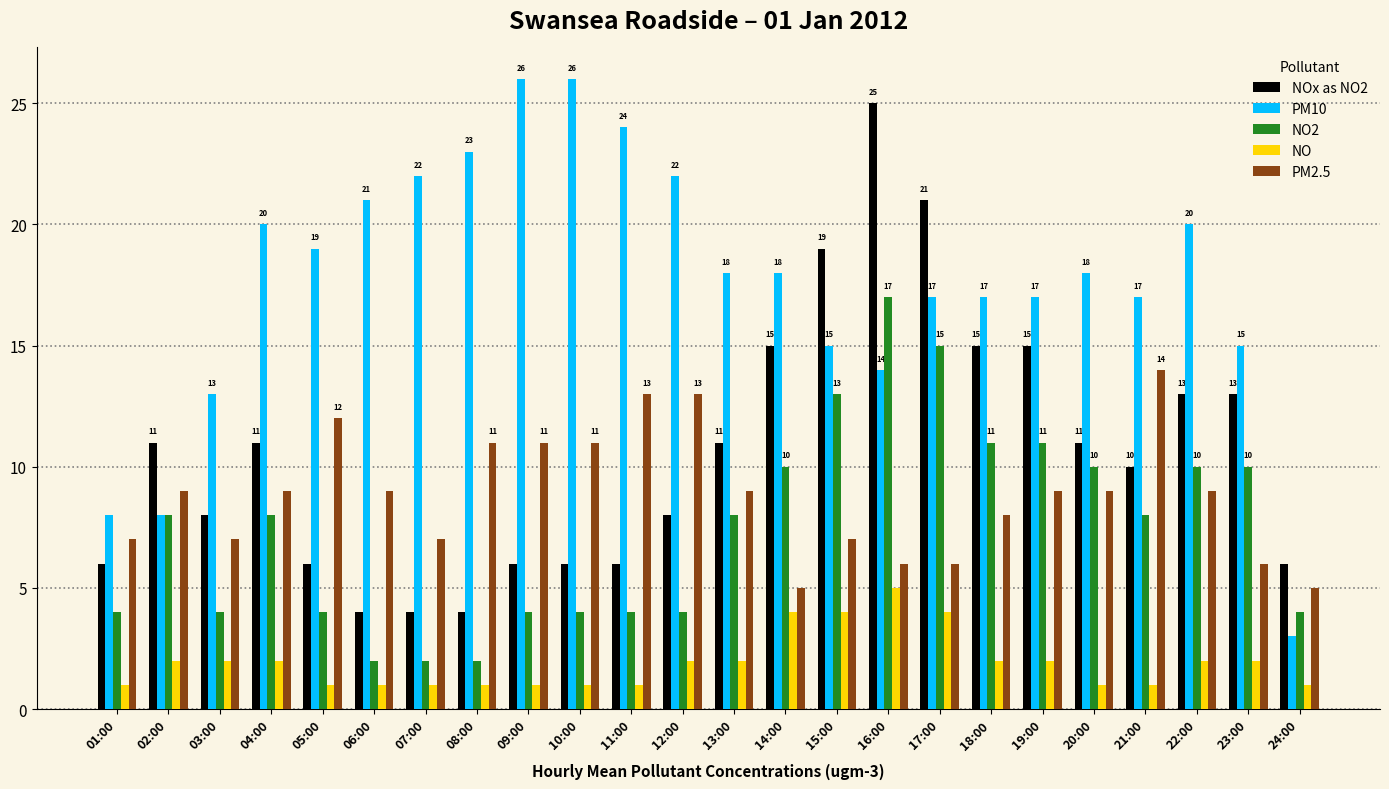

What are all the series names shown in the legend?

NOx as NO2, PM10, NO2, NO, PM2.5